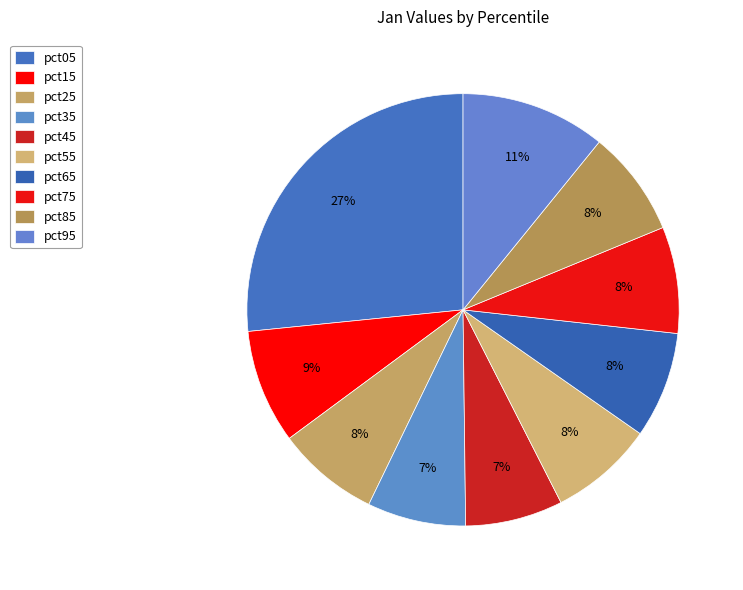

Is it true that pct95 is 11% of the pie?

True